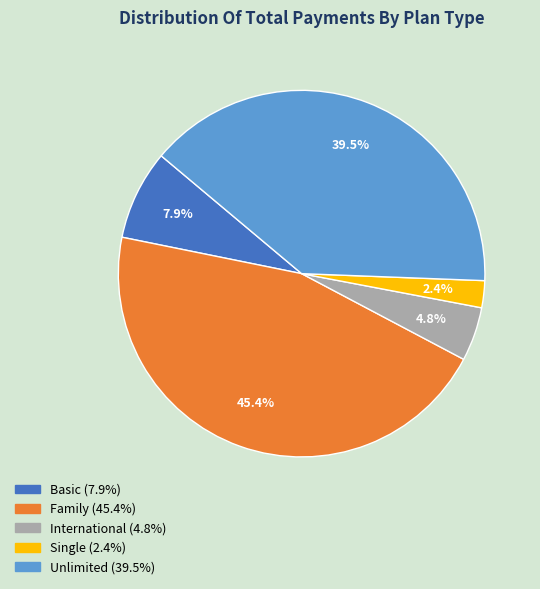

Count the number of slices in the pie.

5